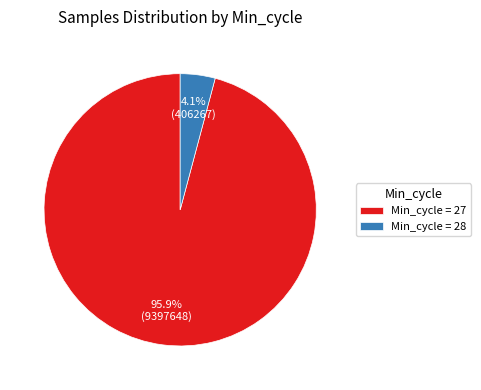

Which has a higher value, Min_cycle = 28 or Min_cycle = 27?

Min_cycle = 27